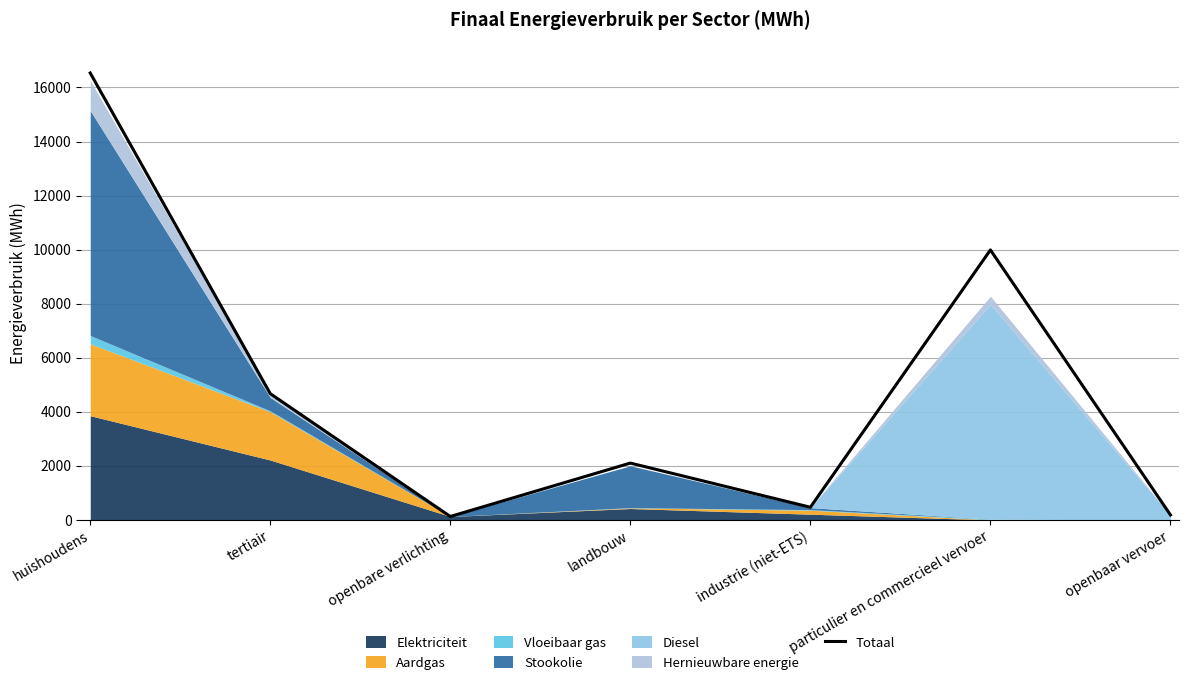

Does the chart display data point markers on the line(s)?

No